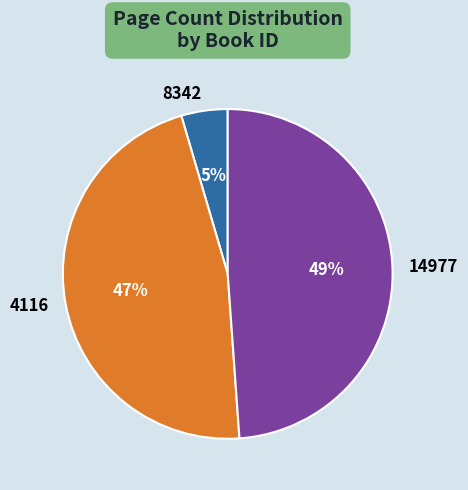

Does any single category account for the majority?

No